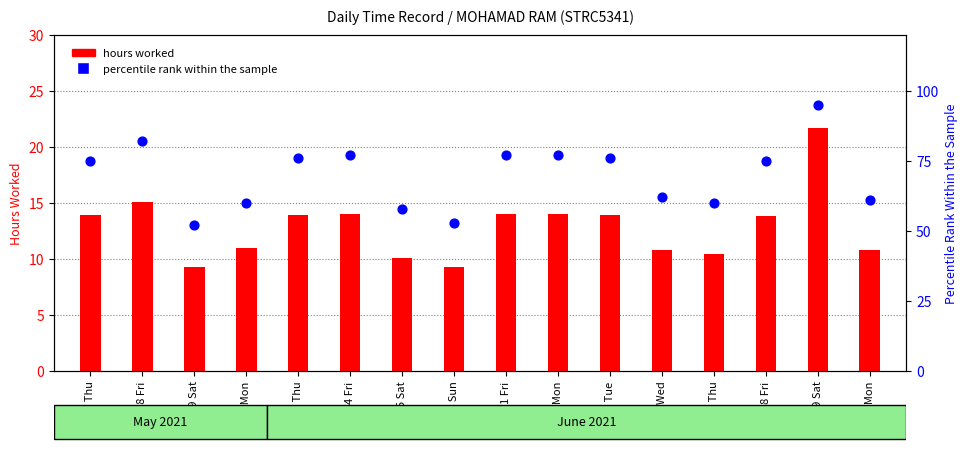

What are all the series names shown in the legend?

hours worked, percentile rank within the sample